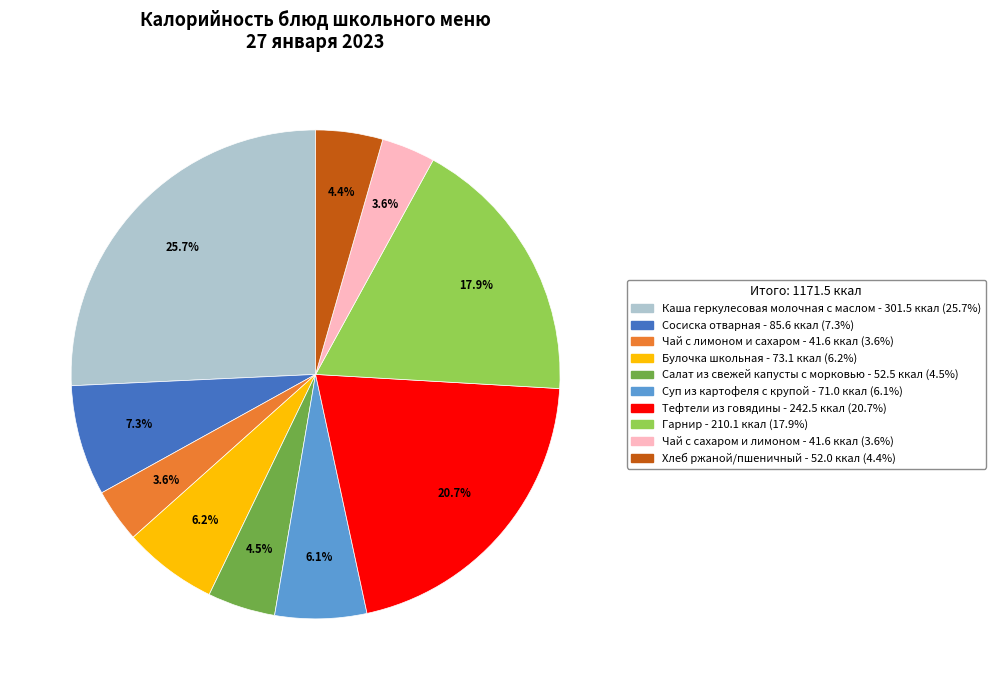

Between Салат из свежей капусты с морковью and Суп из картофеля с крупой, which is larger?

Суп из картофеля с крупой